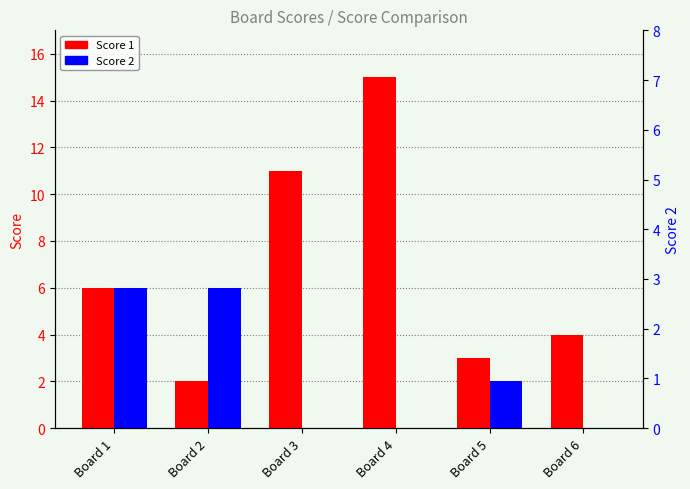

What is the sum of the Score 1 values at Board 2 and Board 4?

17